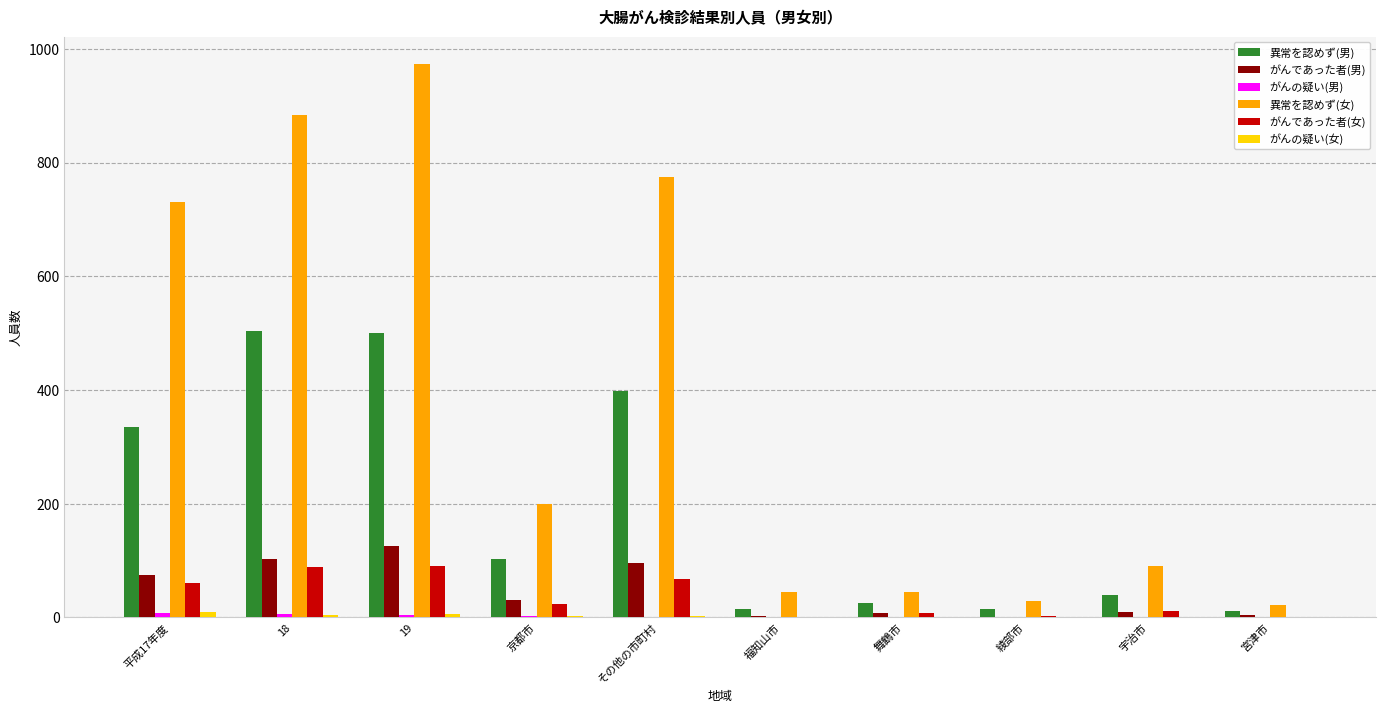

At which label is 異常を認めず(男) closest to 257?

平成17年度